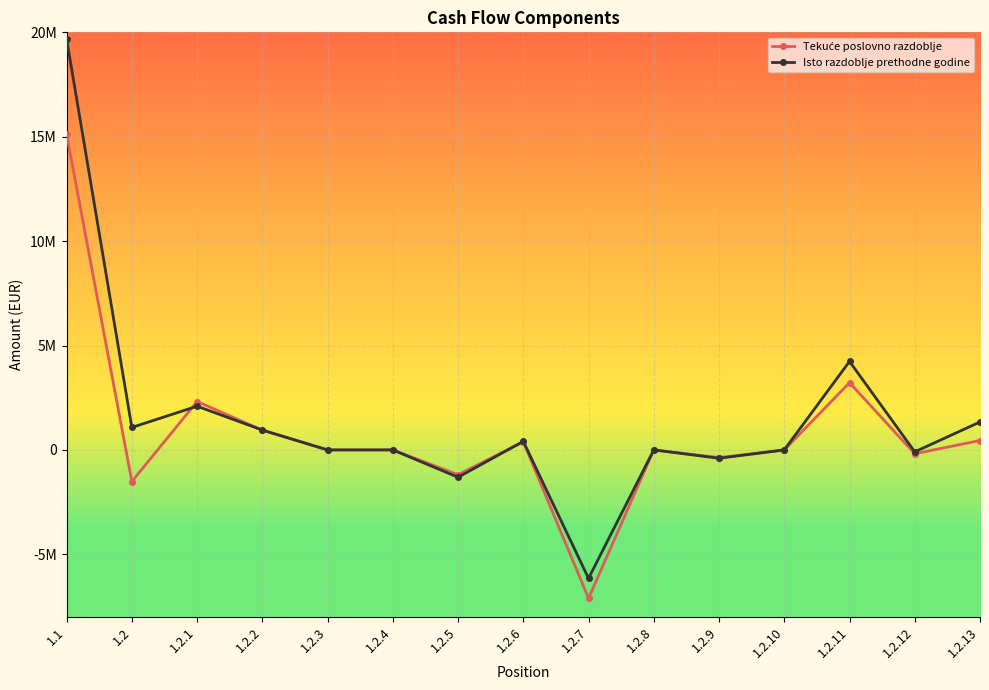

At which label is Isto razdoblje prethodne godine closest to 6768046?

1.2.11